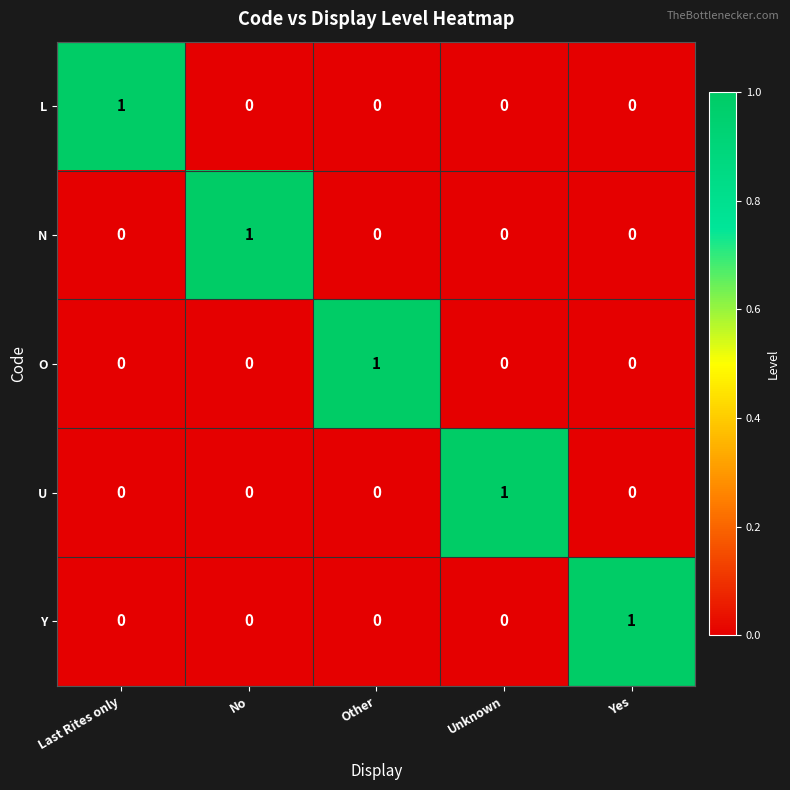

Reading left to right, transcribe all the data shown in this chart.

L: Last Rites only=1	No=0	Other=0	Unknown=0	Yes=0
N: Last Rites only=0	No=1	Other=0	Unknown=0	Yes=0
O: Last Rites only=0	No=0	Other=1	Unknown=0	Yes=0
U: Last Rites only=0	No=0	Other=0	Unknown=1	Yes=0
Y: Last Rites only=0	No=0	Other=0	Unknown=0	Yes=1